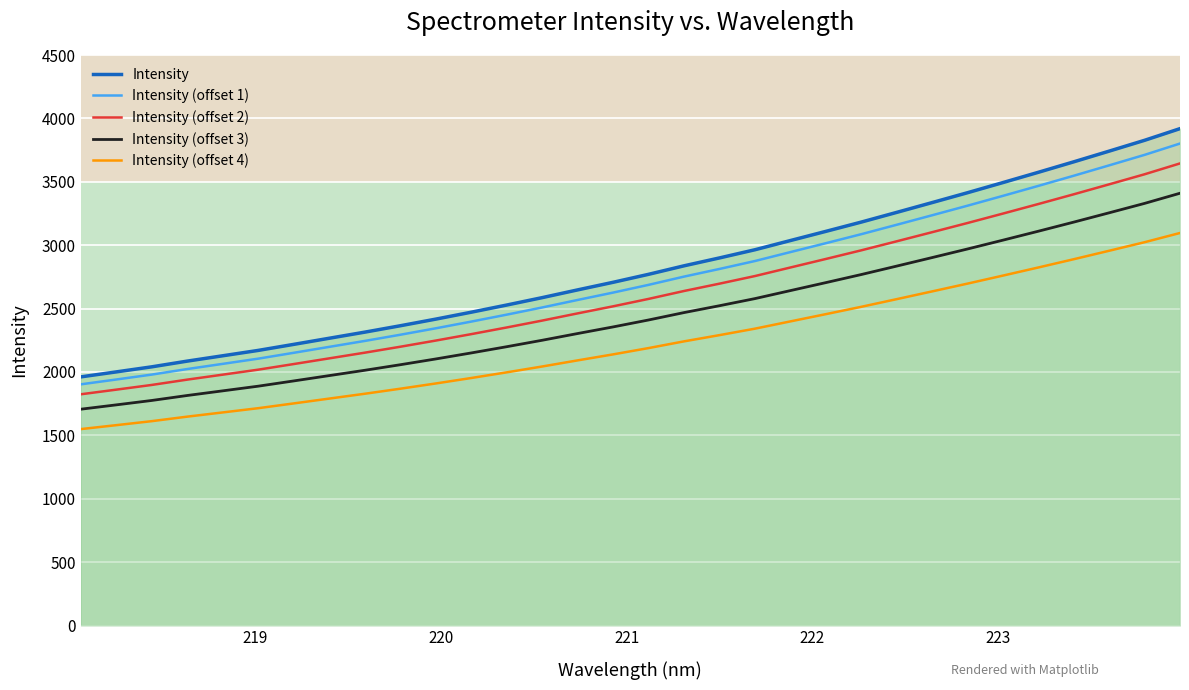

True or false: Intensity (offset 4) and Intensity (offset 3) intersect in this chart.

False